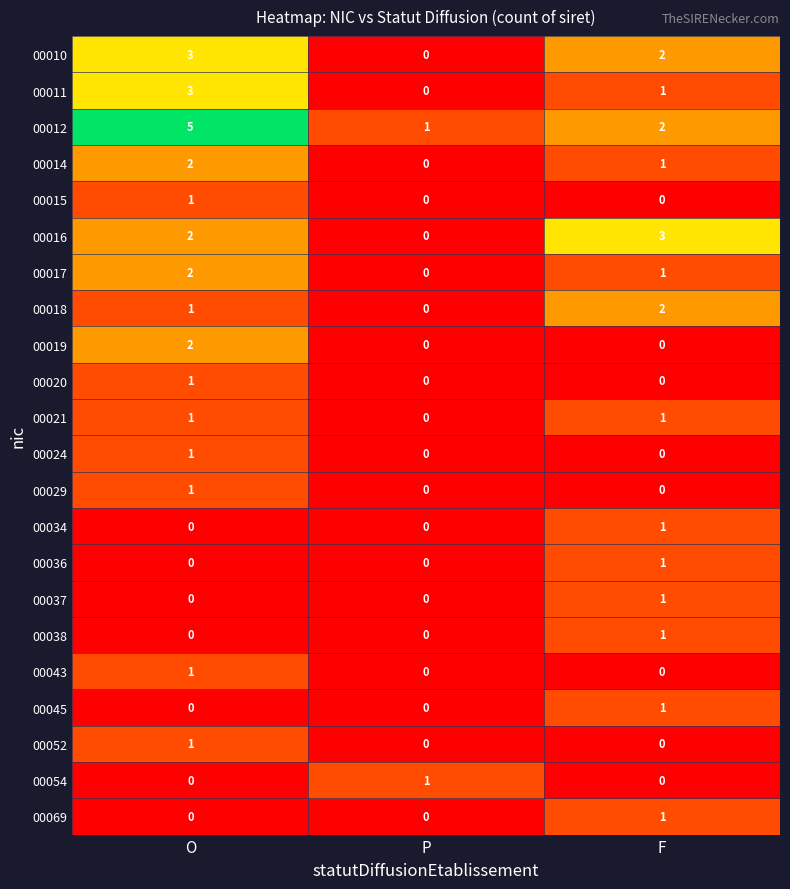

Between P and F, which series saw the biggest shift?

00016